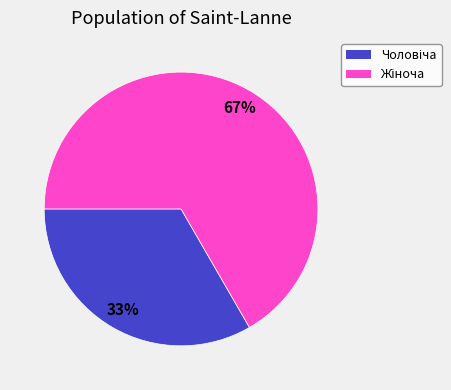

To the nearest percent, what is the average slice percentage?

50%